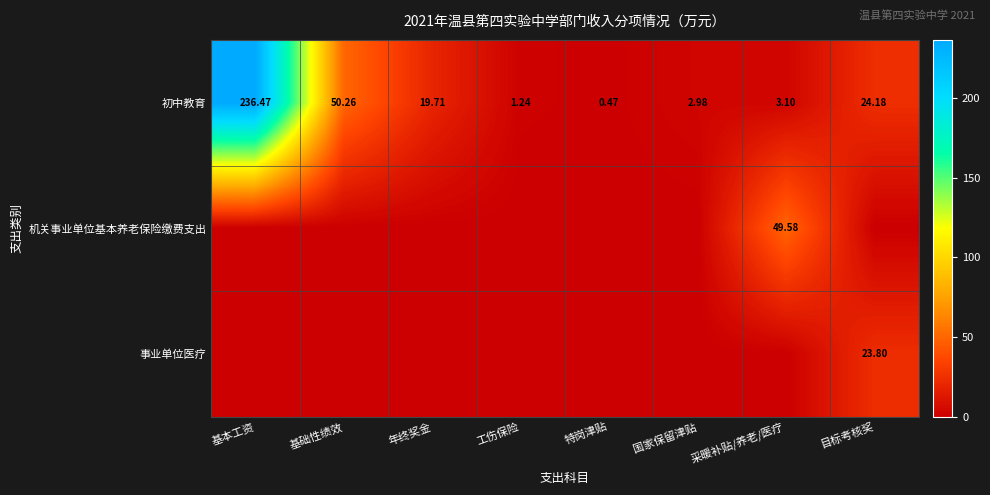

What is the total value across all series at 目标考核奖?

48.0